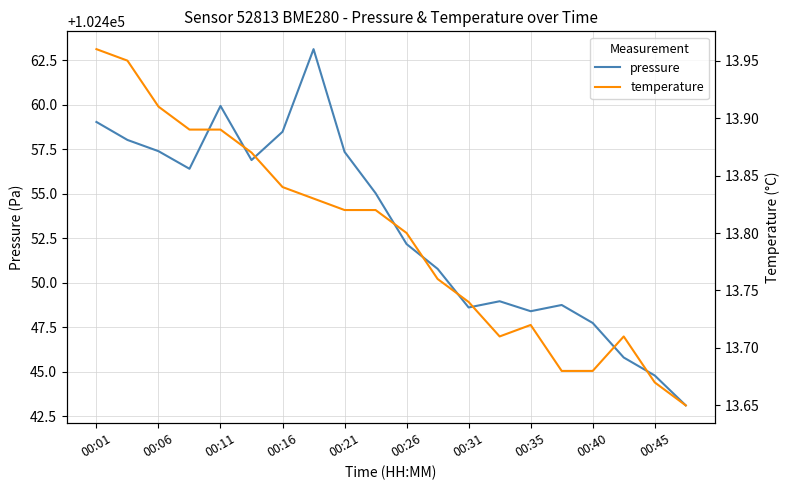

What position from the left is 00:16?

4